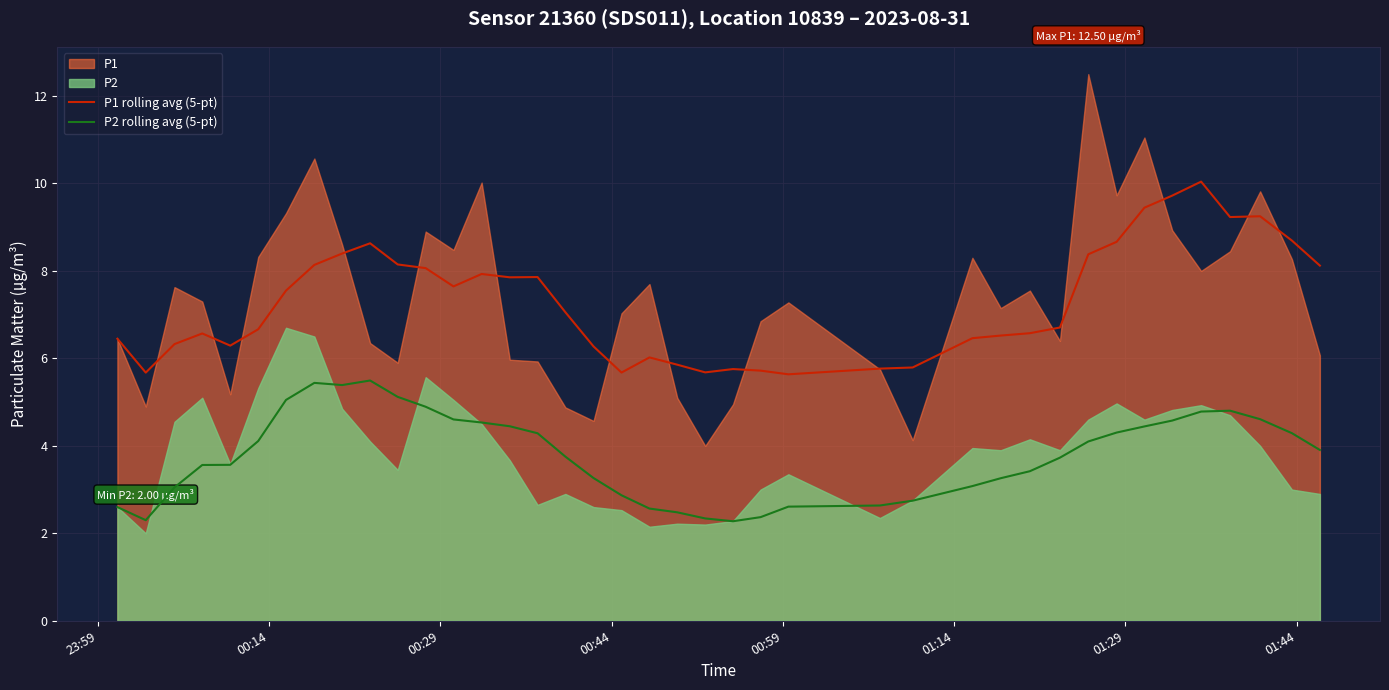

What is the lowest value of the P1 rolling avg (5-pt) series?

5.6